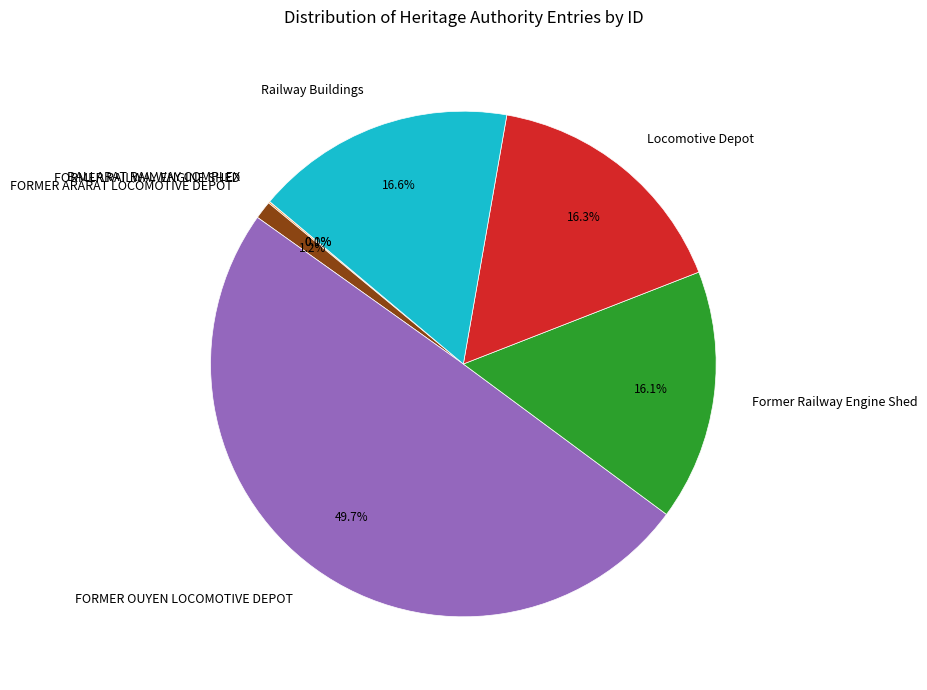

Do FORMER OUYEN LOCOMOTIVE DEPOT and Former Railway Engine Shed together represent more than half of the pie?

Yes